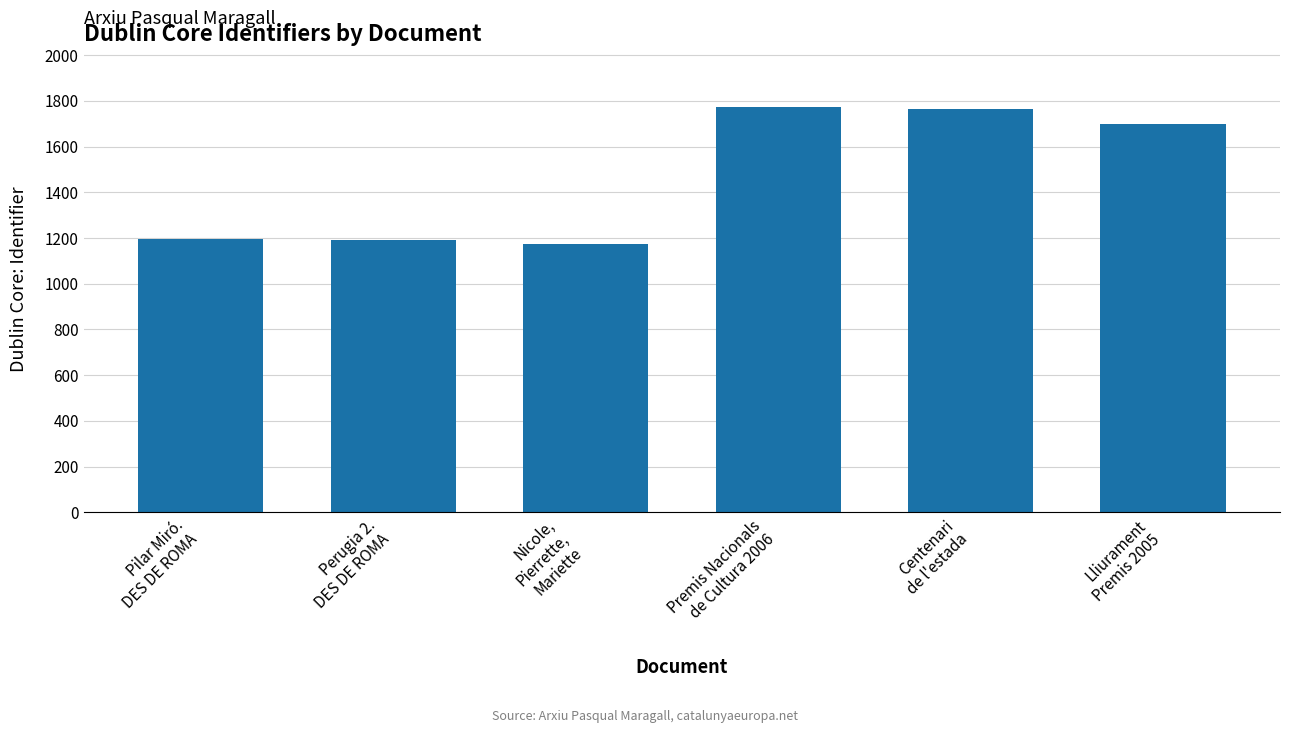

What is the ratio of the value at Perugia 2.
DES DE ROMA to the value at Centenari
de l'estada?

0.7